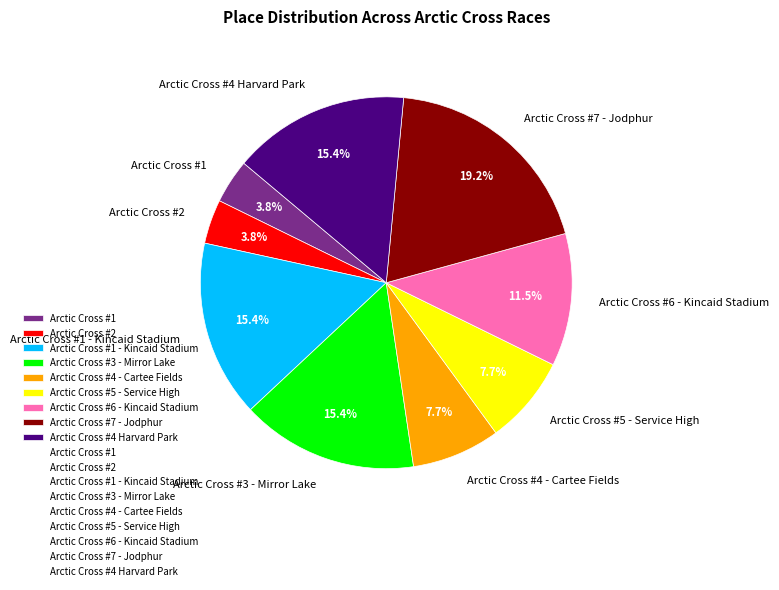

What percentage is the Arctic Cross #3 - Mirror Lake slice, to the nearest percent?

15%